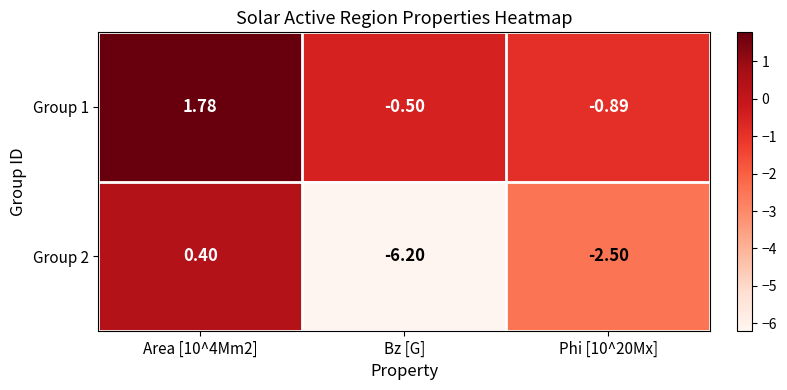

Where is Group 1 nearest to the value 0?

Bz [G]